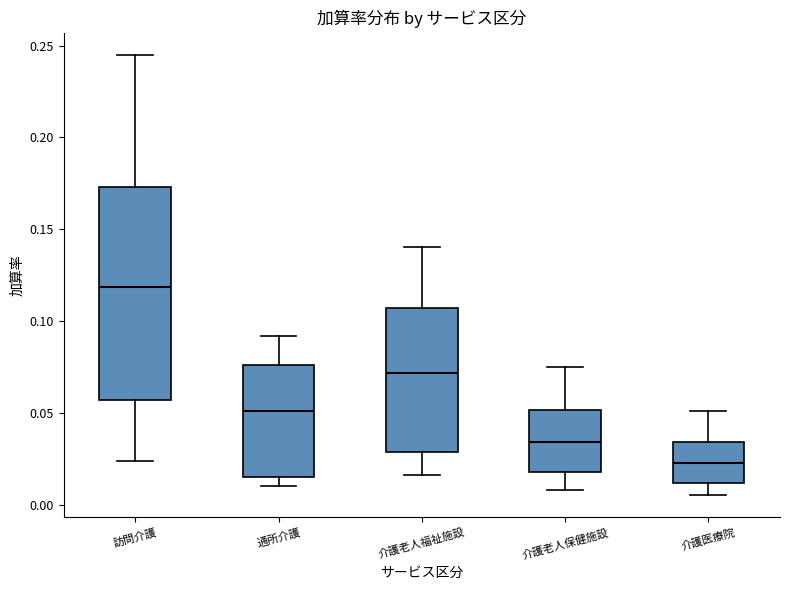

Where is the upper edge of the box for 通所介護 on the y-axis? The values are not printed on the chart, so give them approximately, as read against the axis.

0.075